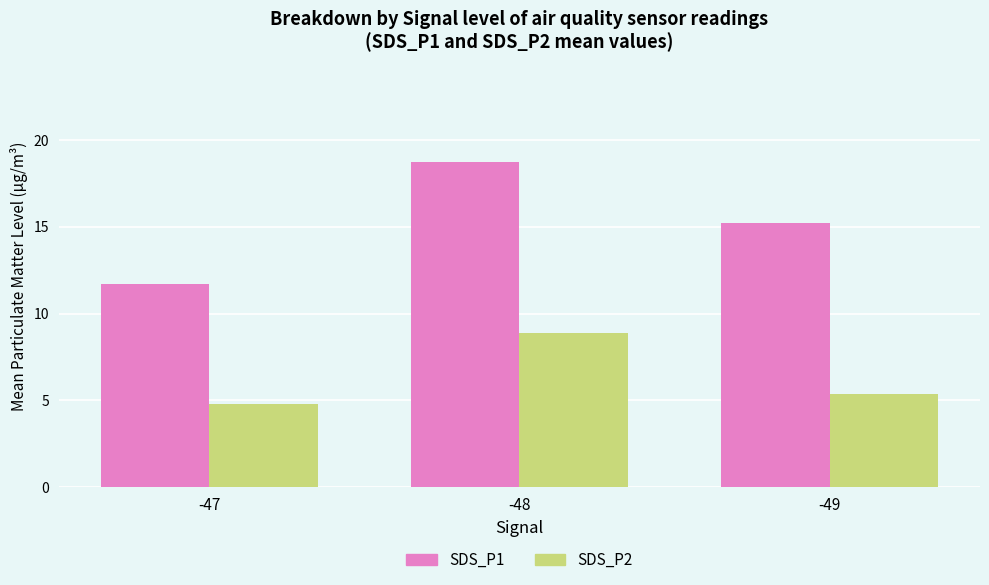

How many SDS_P1 values are between 11 and 18?

2